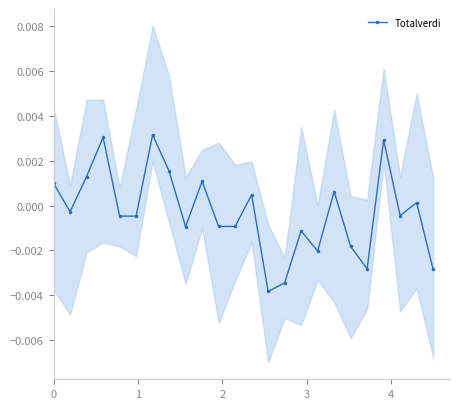

How many interior local peaks does the Totalverdi series have?

8